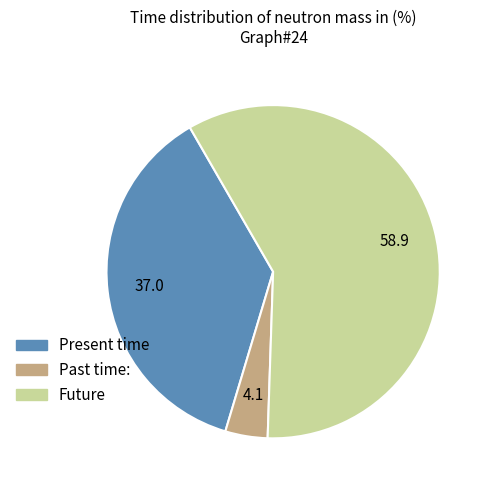

Does any single category account for the majority?

Yes